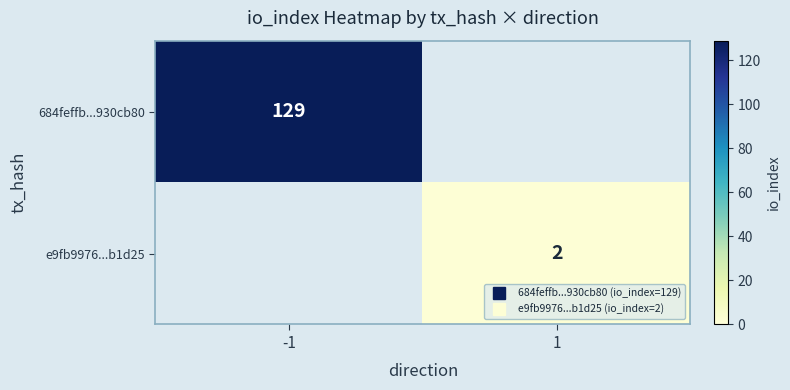

Between -1 and 1, which is larger?

-1